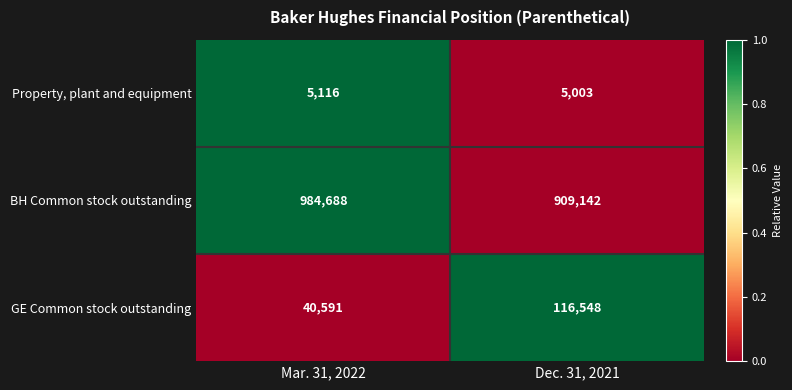

The value of BH Common stock outstanding at Mar. 31, 2022 is 1498363. True or false?

False